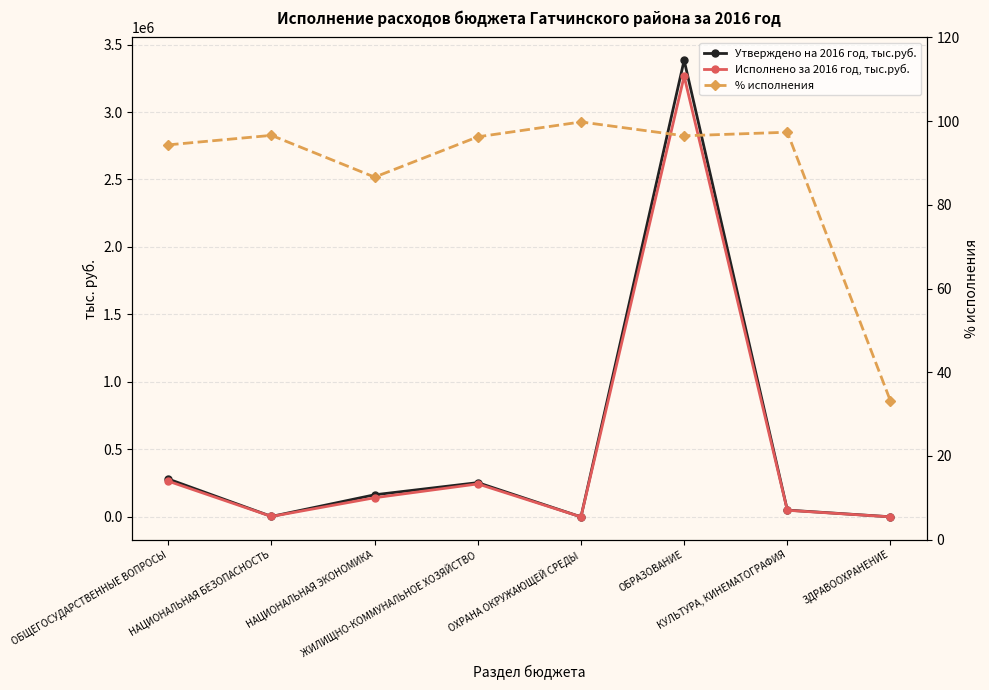

How many interior local valleys does the % исполнения series have?

2